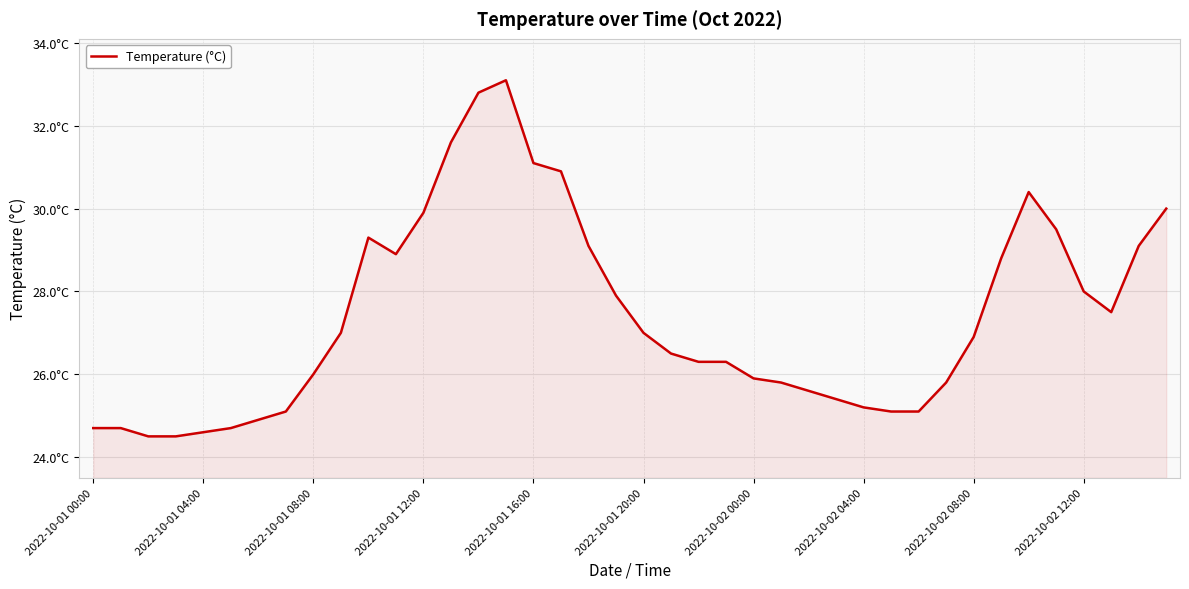

Does the chart have visible grid lines?

Yes